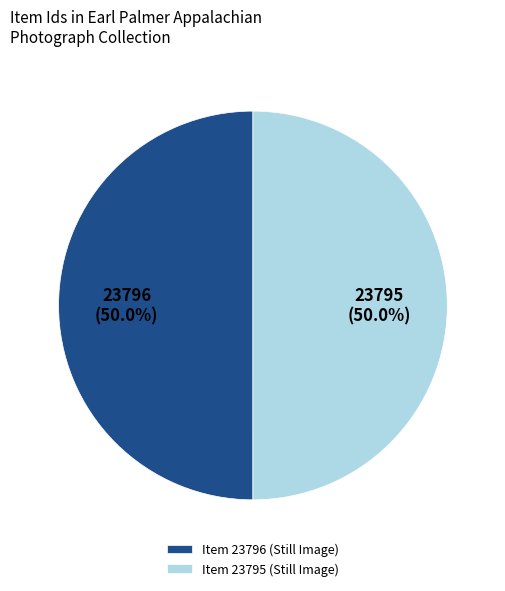

What percentage is the Item 23795 (Still Image) slice, to the nearest percent?

50%